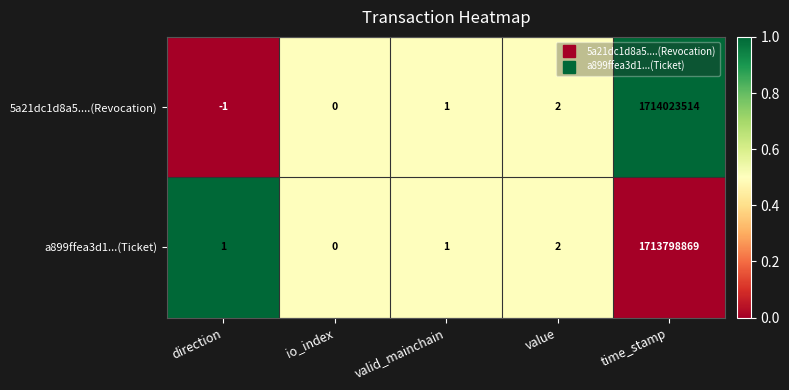

The a899ffea3d1...(Ticket) series shows 1 at direction. True or false?

True